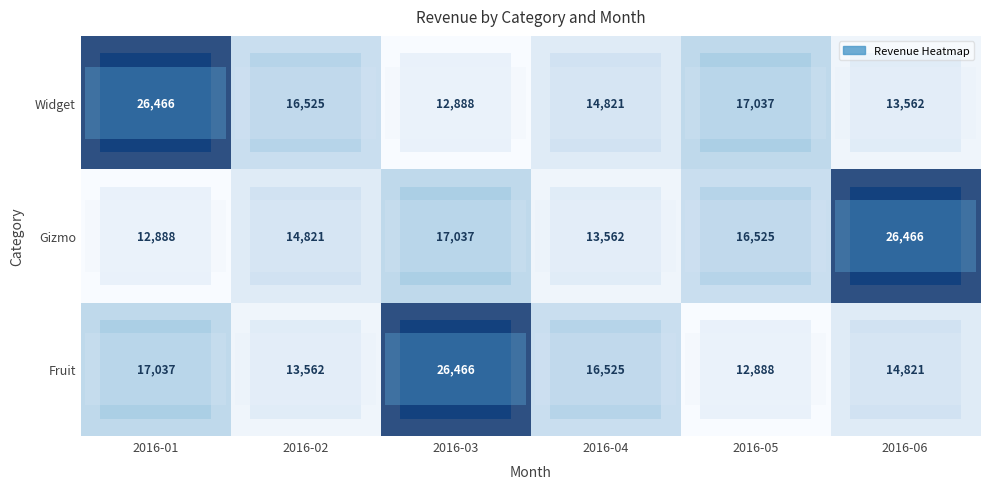

What is the difference between the second highest and minimum values in the Fruit series?

4149